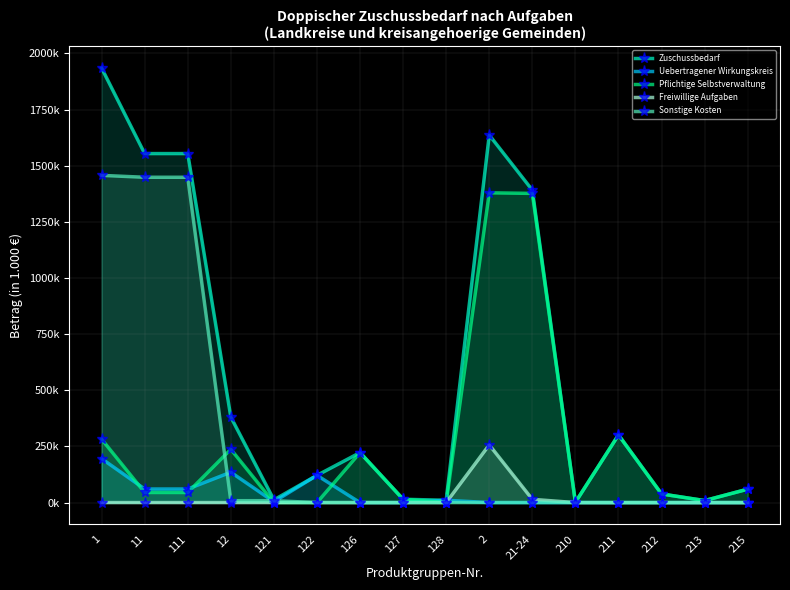

Which label corresponds to the largest value in the chart?

1